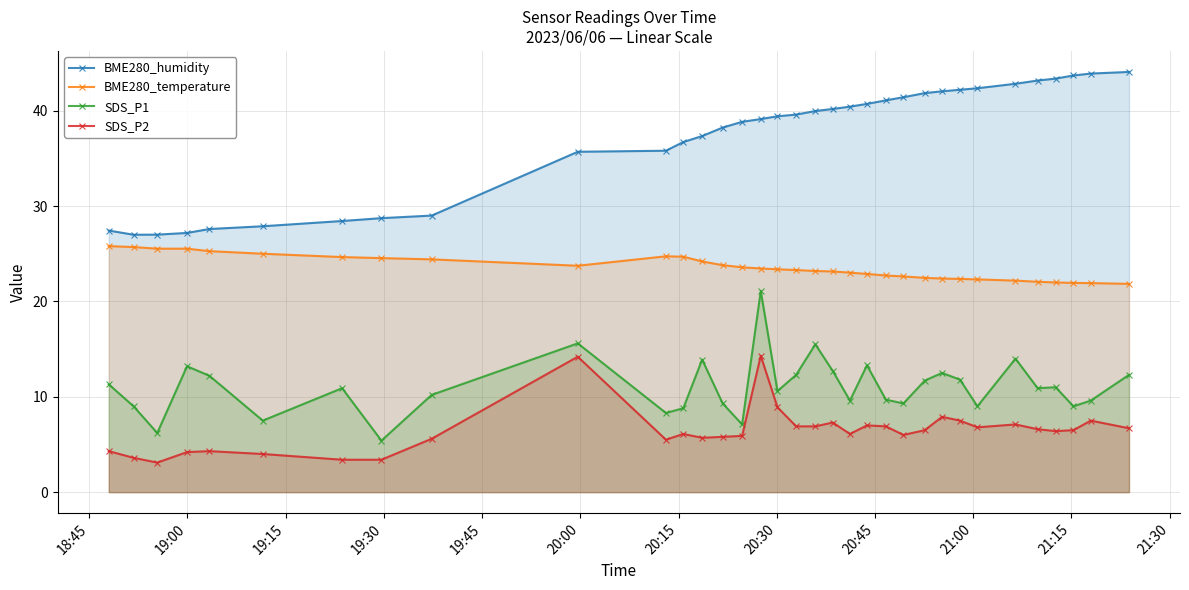

What is the difference between the maximum and second lowest values in the BME280_temperature series?

3.9